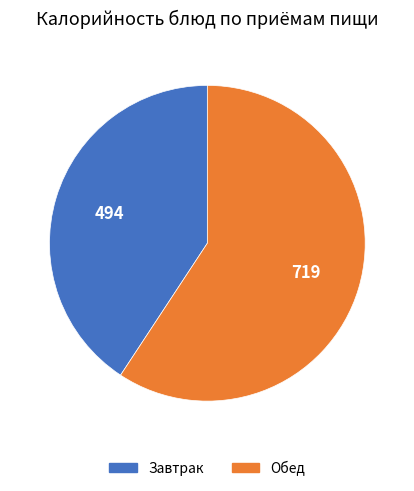

Do Завтрак and Обед together represent more than half of the pie?

Yes